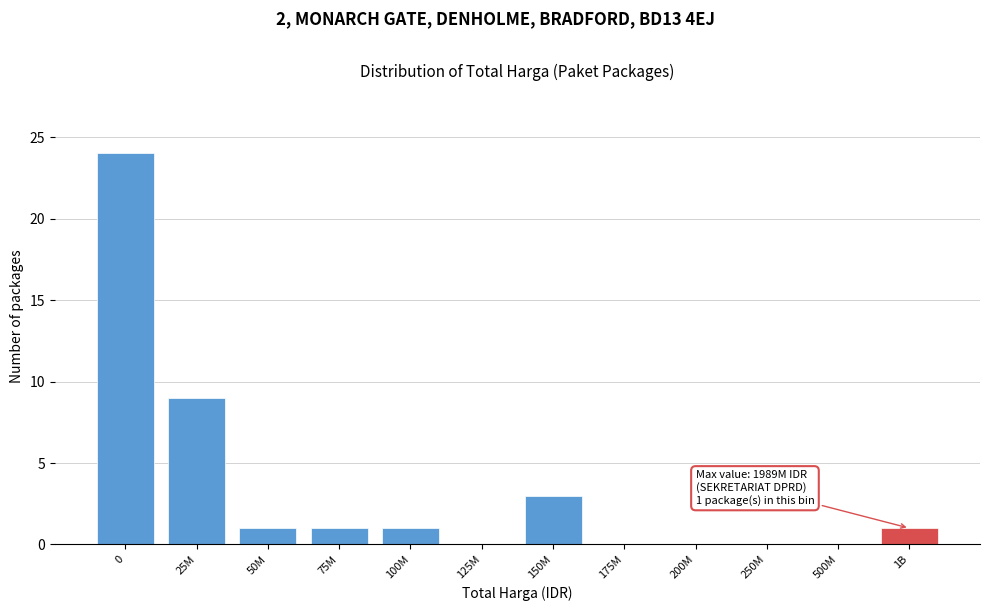

Reading right to left, transcribe all the data shown in this chart.

1B=1	500M=0	250M=0	200M=0	175M=0	150M=3	125M=0	100M=1	75M=1	50M=1	25M=9	0=24